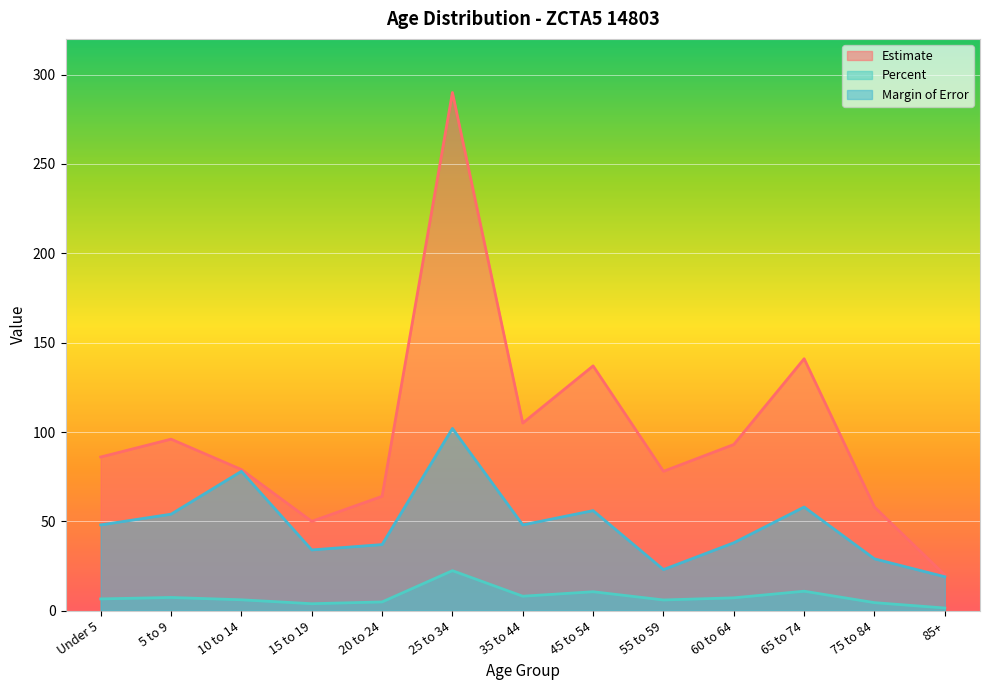

What position from the right is 55 to 59?

5